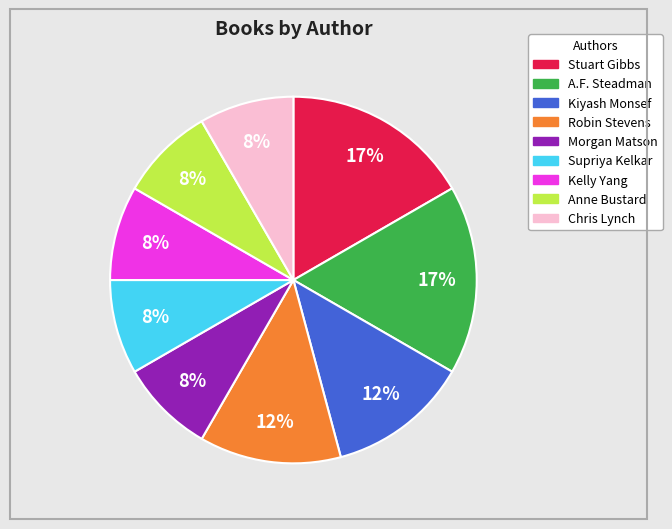

Is it true that Morgan Matson is 22% of the pie?

False